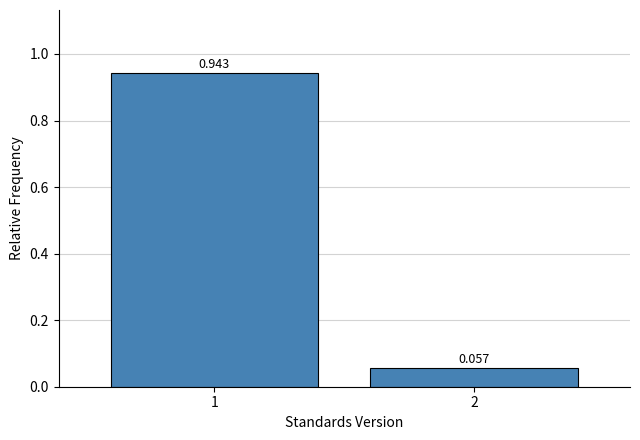

How many series are shown in this chart?

1